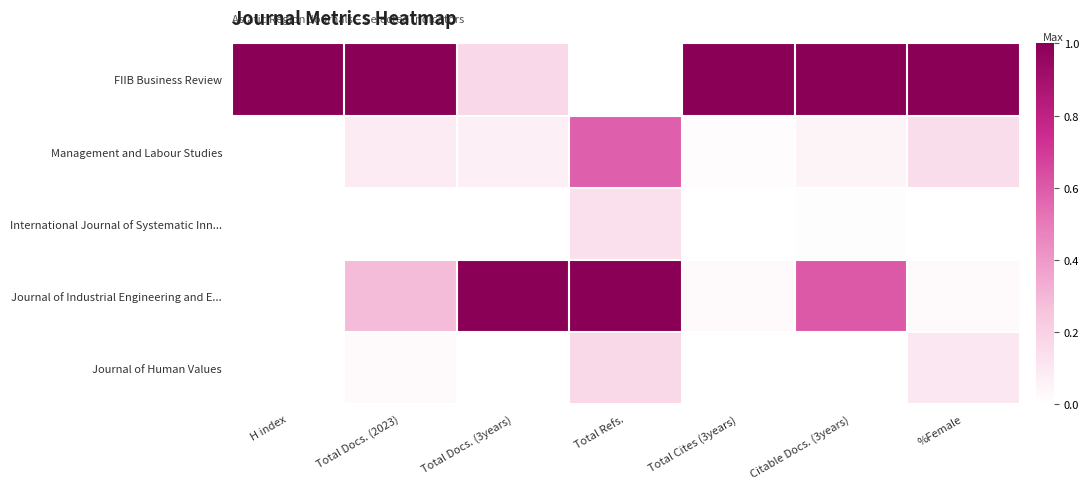

What is the difference between the highest and lowest values at H index?

1.0